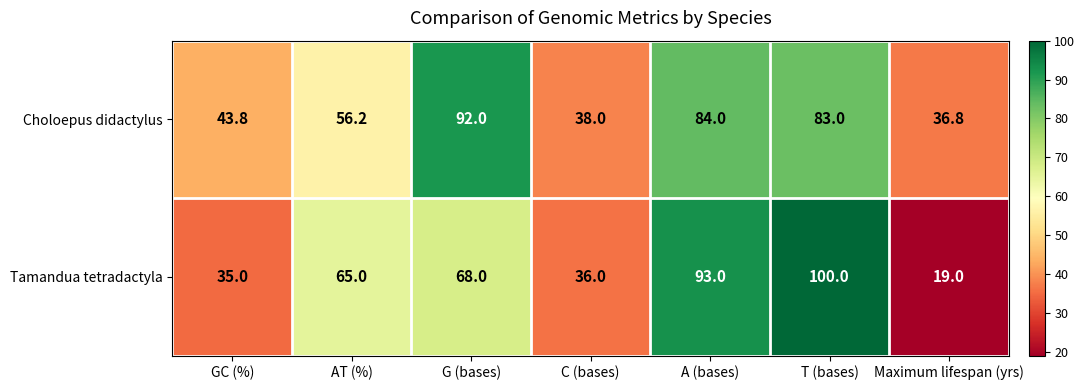

At which category is the sum across all series the highest?

T (bases)